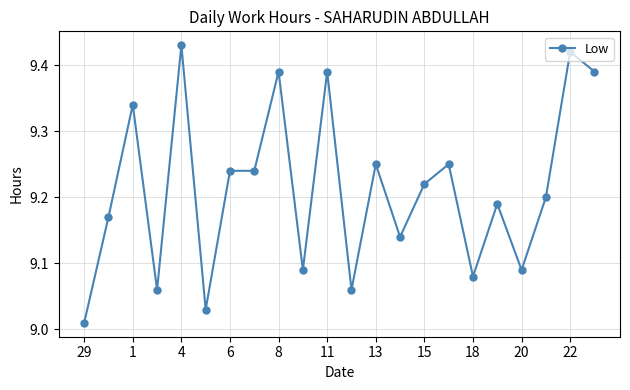

What is the difference between the second highest and second lowest values?

0.4